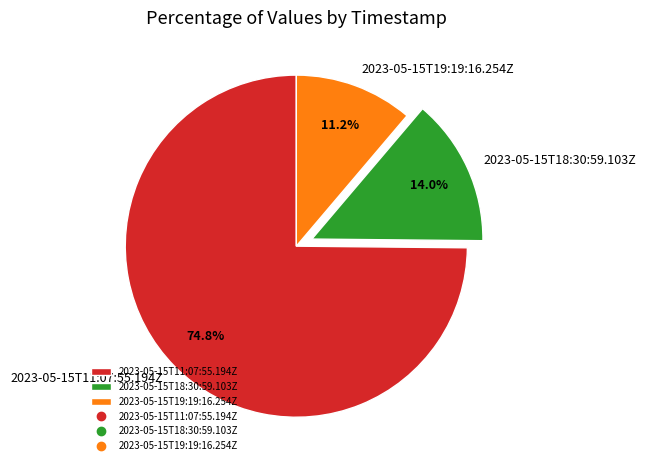

Which category accounts for the majority?

2023-05-15T11:07:55.194Z